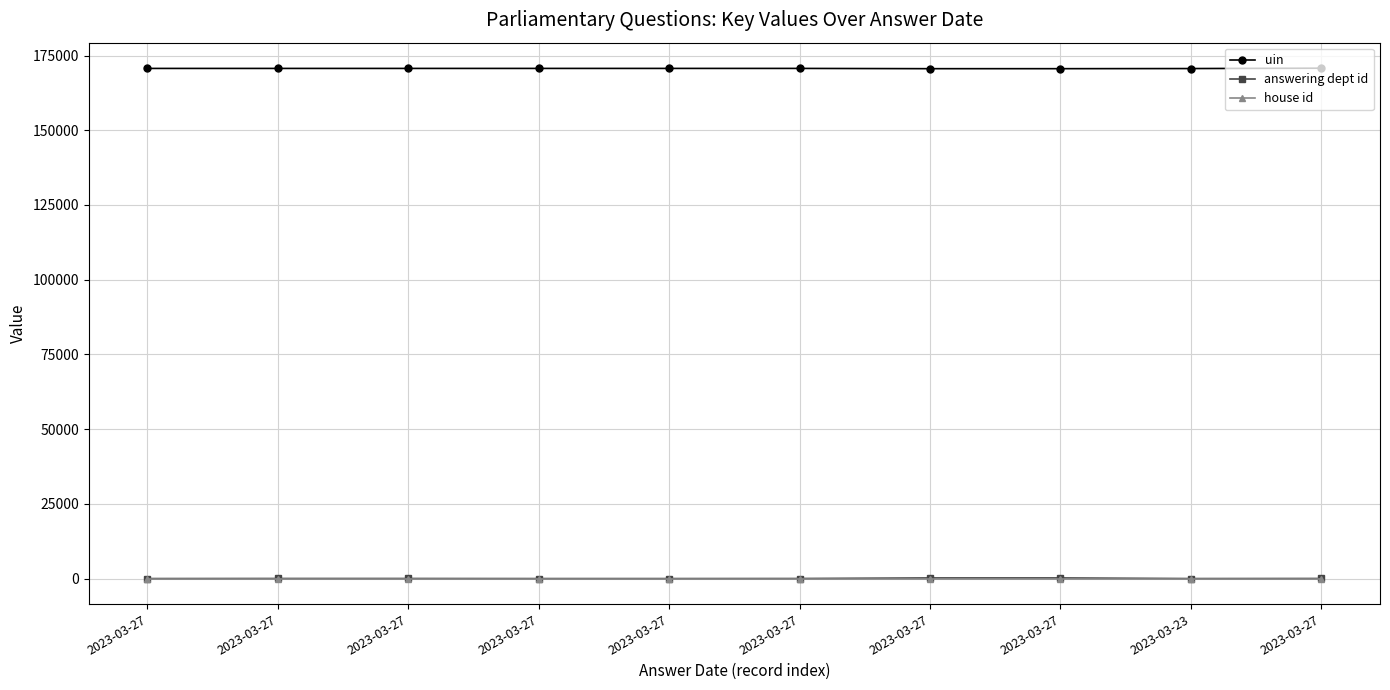

How many categories are shown in the chart?

10